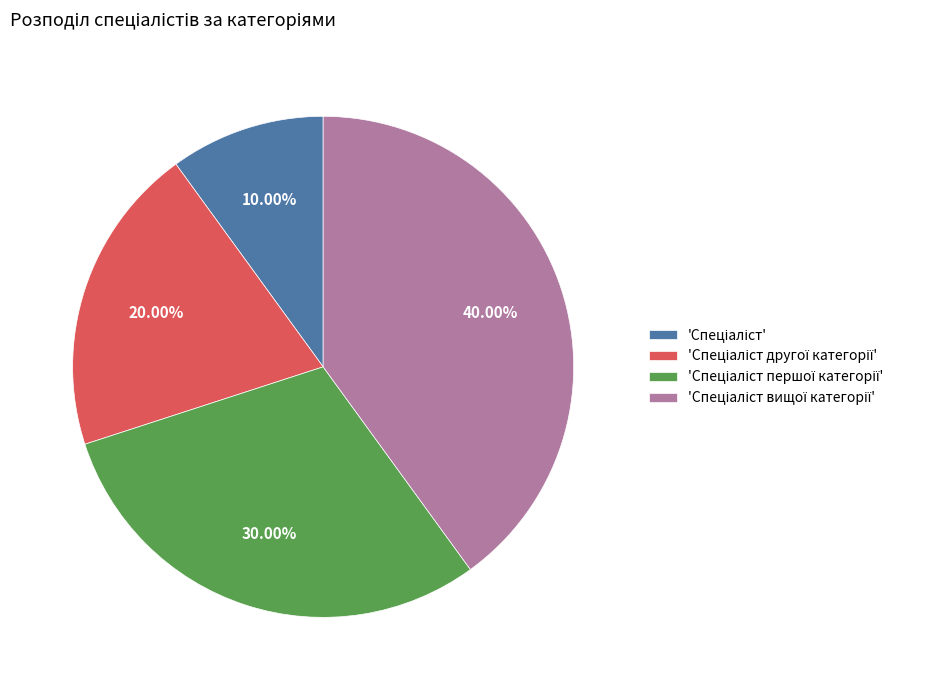

To the nearest percent, what is the difference between the largest and smallest slice percentages?

30%